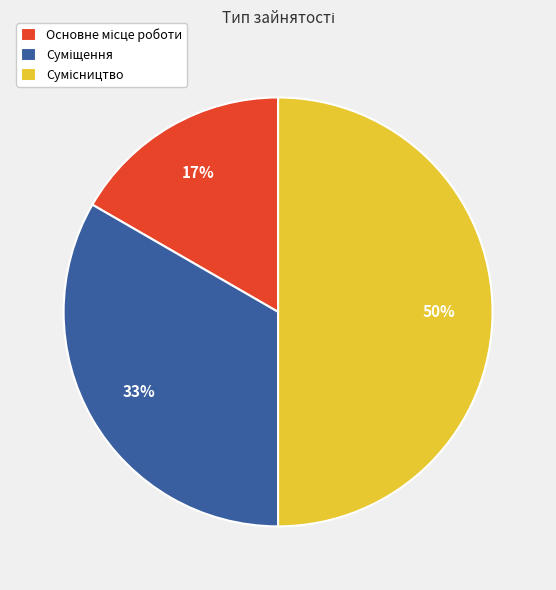

To the nearest percent, what is the average slice percentage?

33%